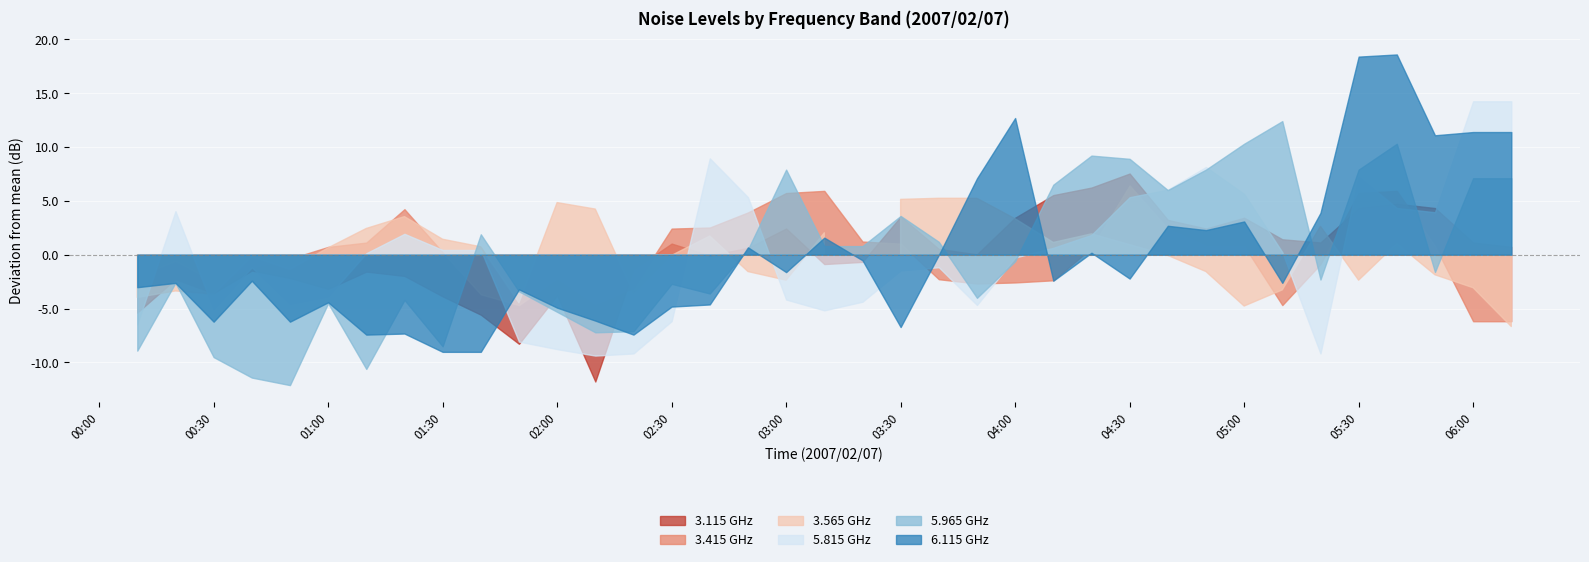

Where is the first local maximum for 3.415?

00:20